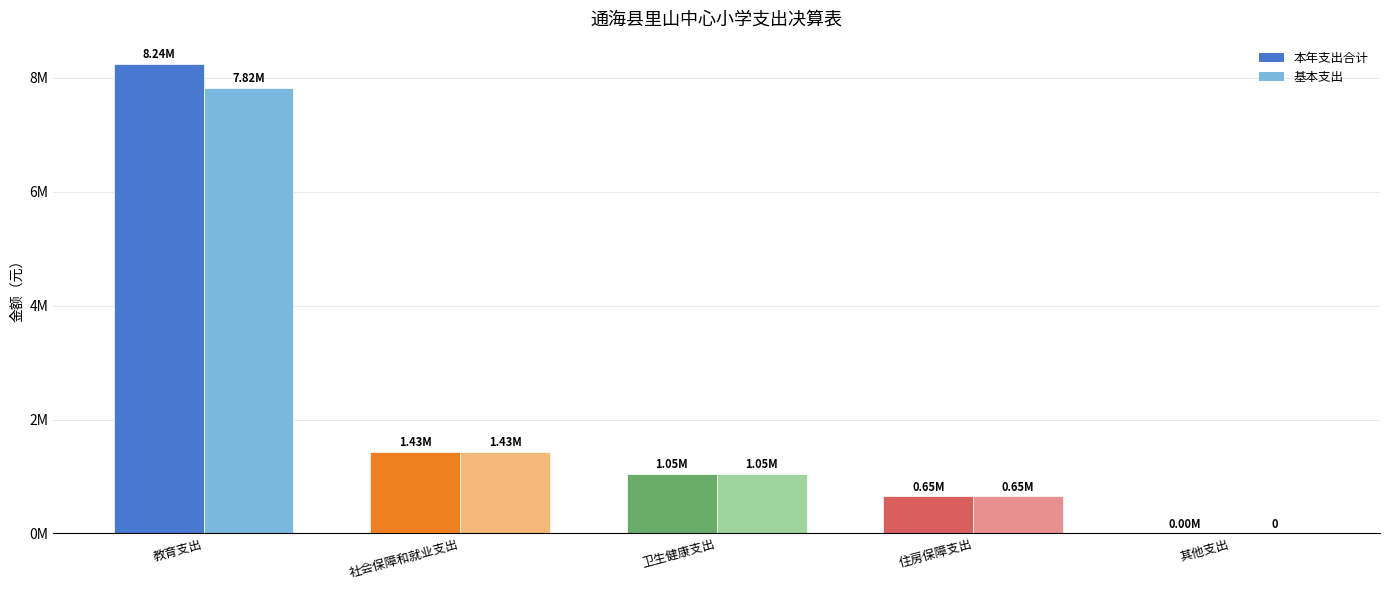

At 卫生健康支出, list the series in order from largest to smallest.

本年支出合计, 基本支出